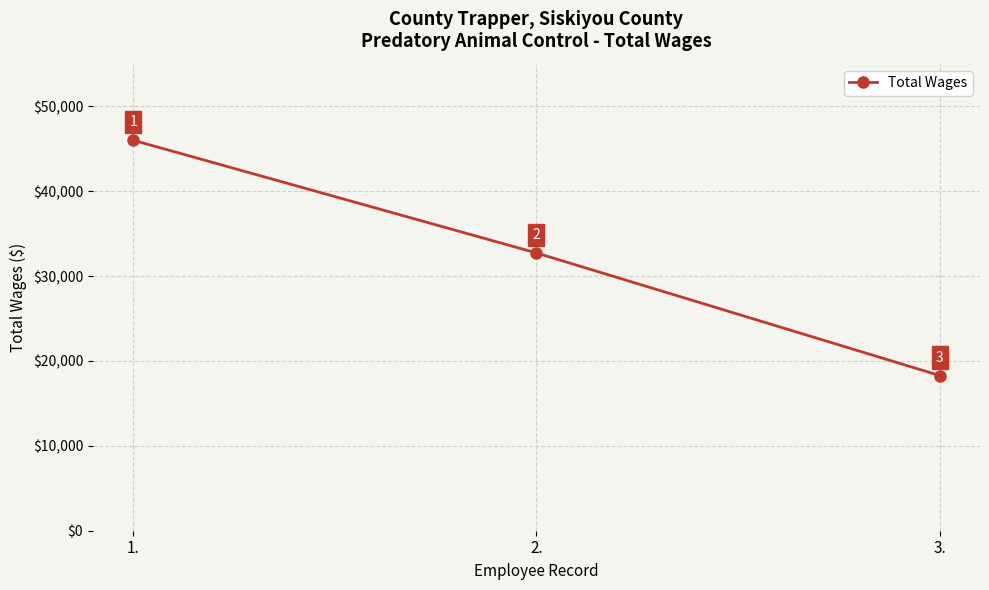

List the labels in order of value, smallest first.

3., 2., 1.